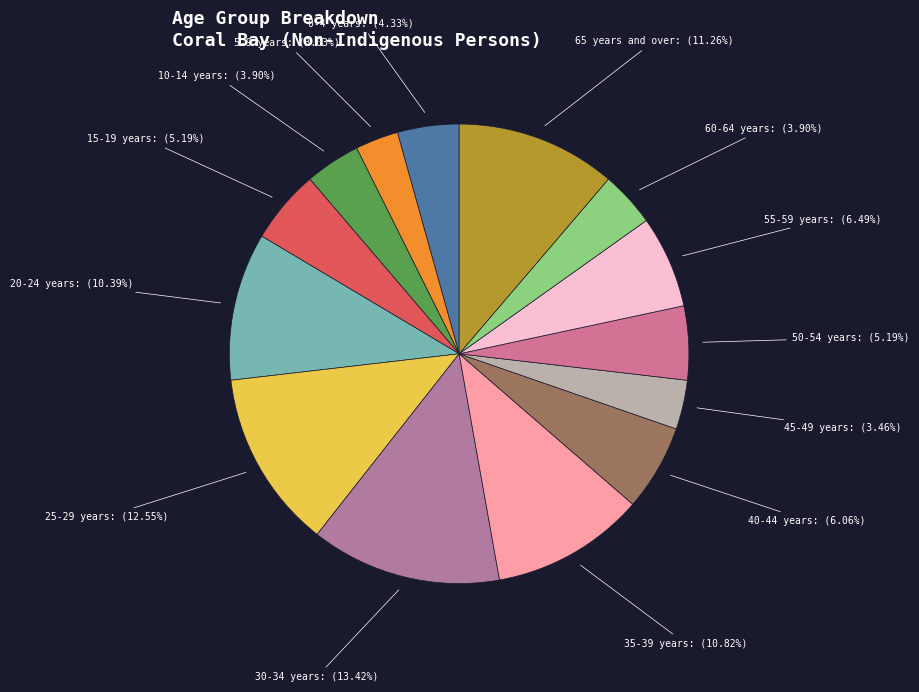

Is there a majority slice in this chart?

No